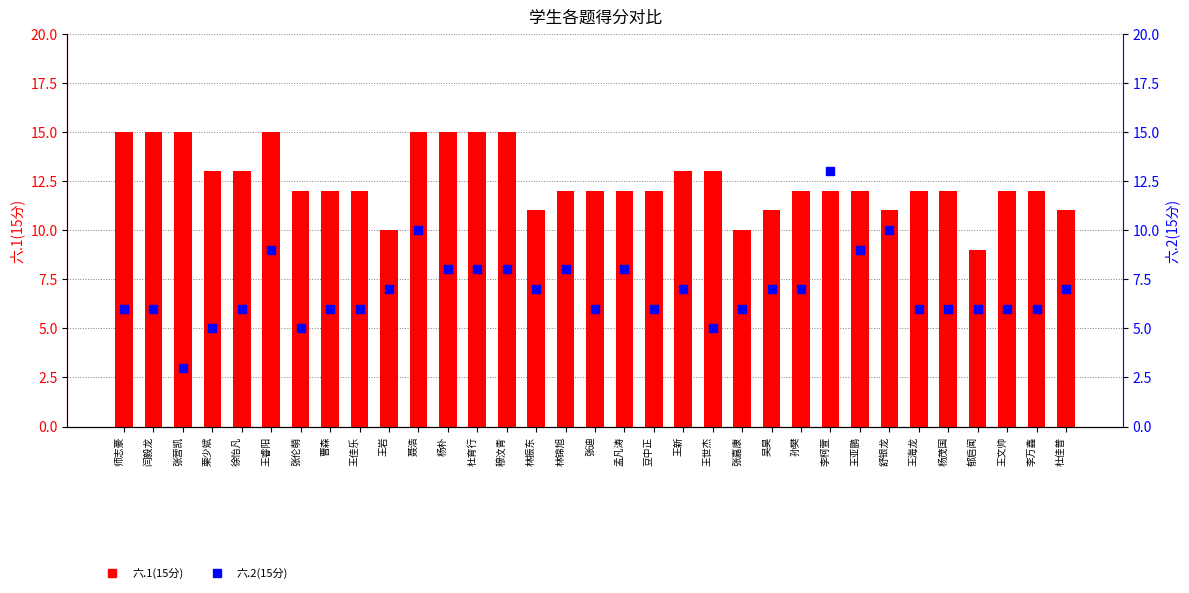

Which series has the largest total across all categories?

六.1(15分)